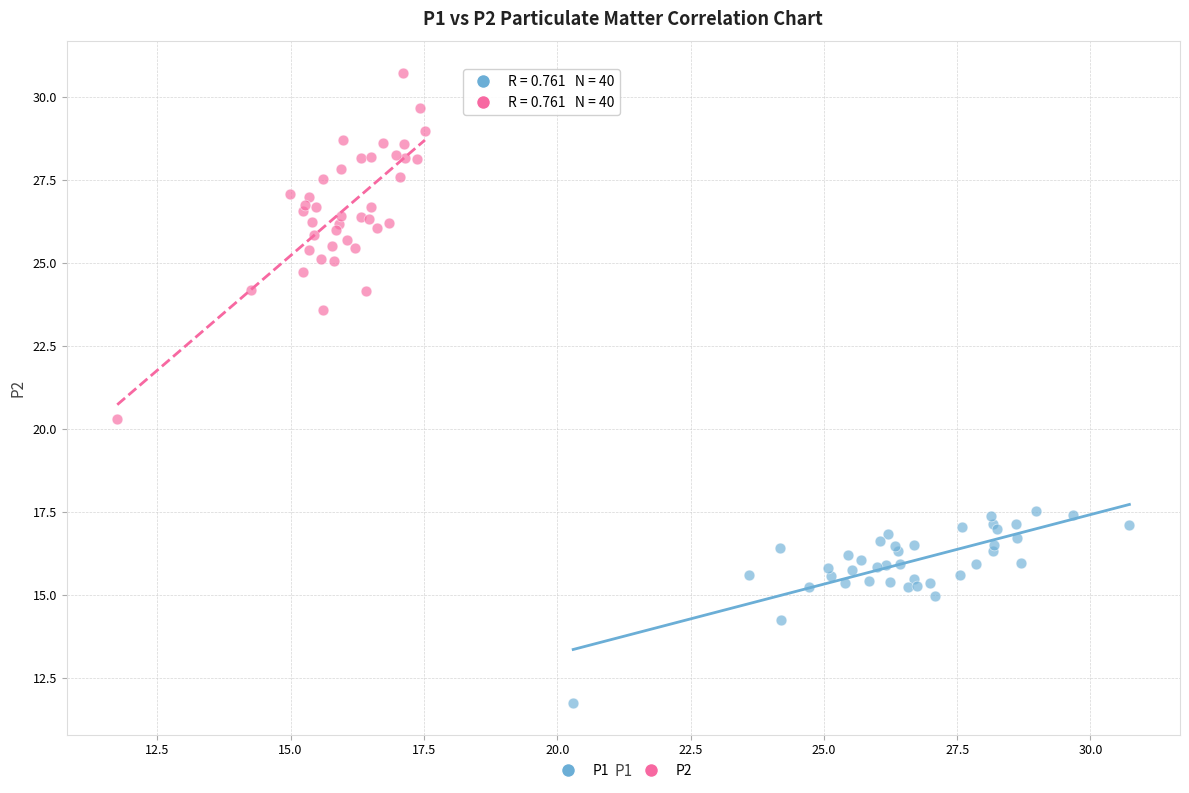

What are all the series names shown in the legend?

P1, P2